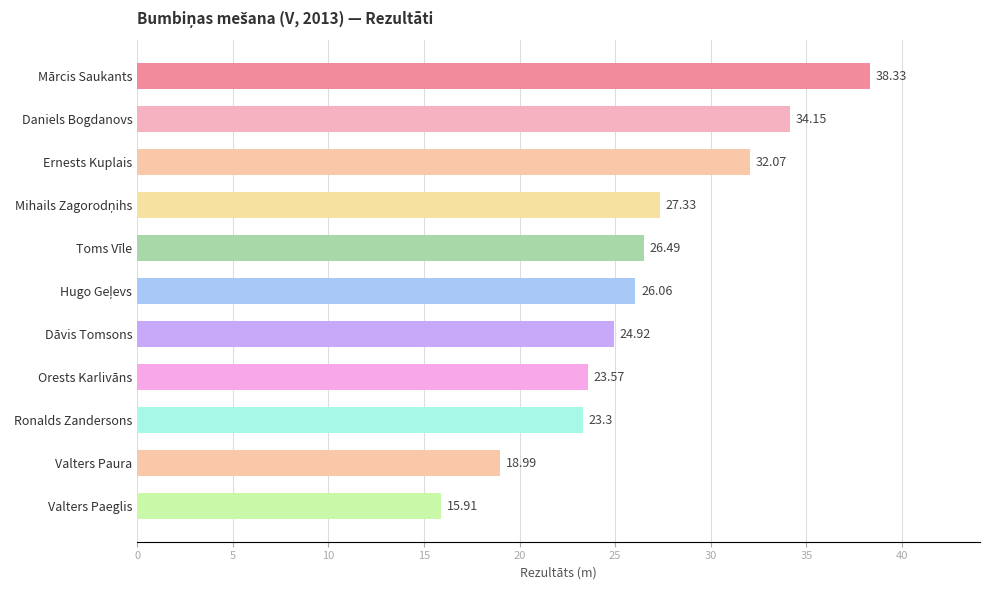

At which category does the chart reach its minimum across all series?

Valters Paeglis